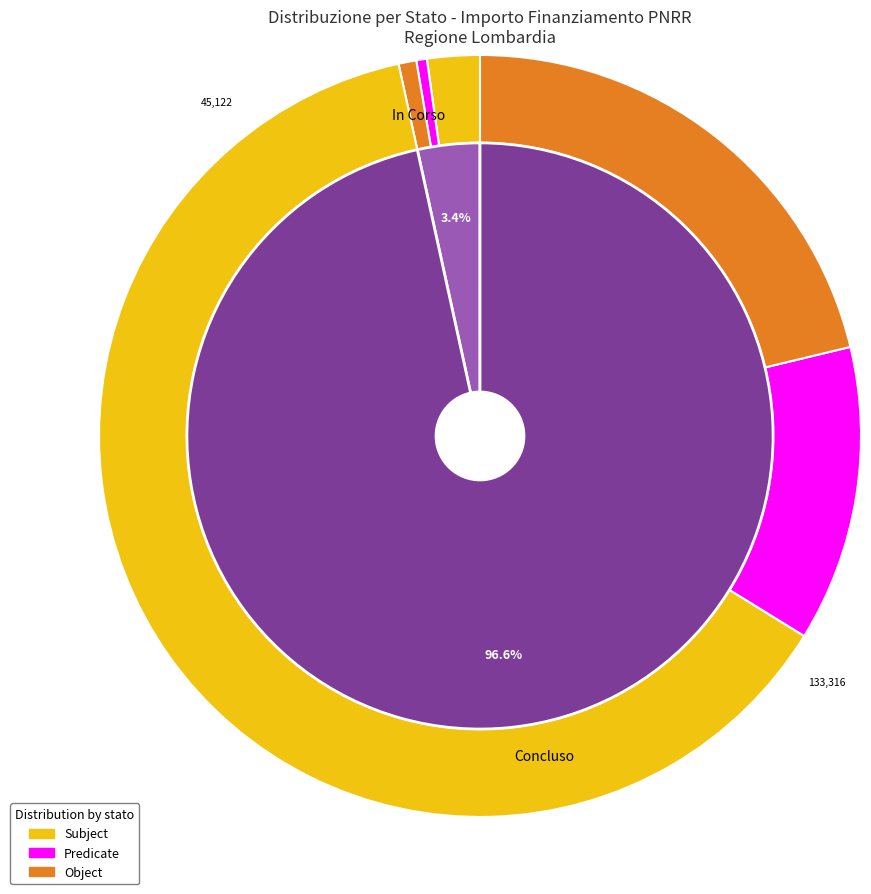

The 7 slice represents 3% of the pie. True or false?

True